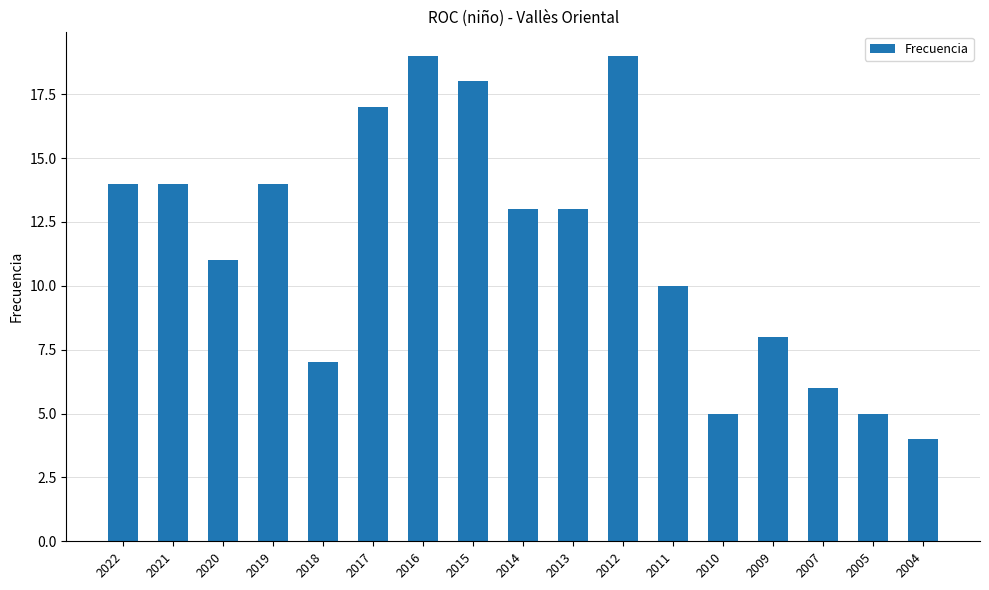

At which category does the chart reach its minimum across all series?

2004